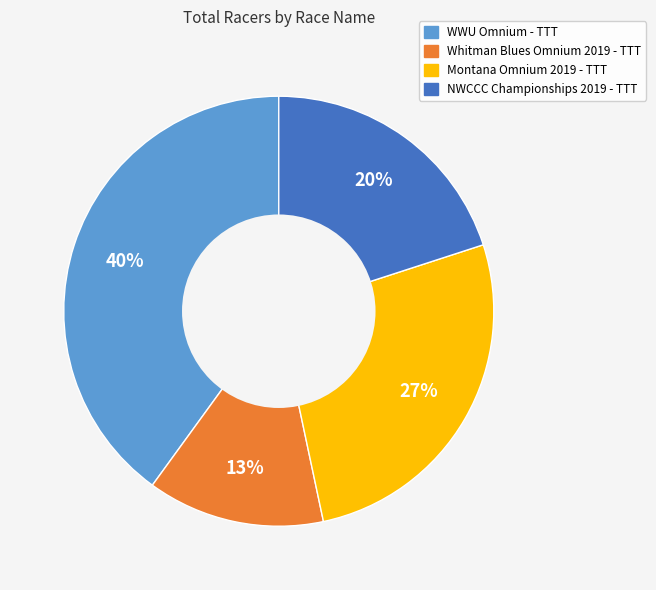

Which has a higher value, Whitman Blues Omnium 2019 - TTT or WWU Omnium - TTT?

WWU Omnium - TTT